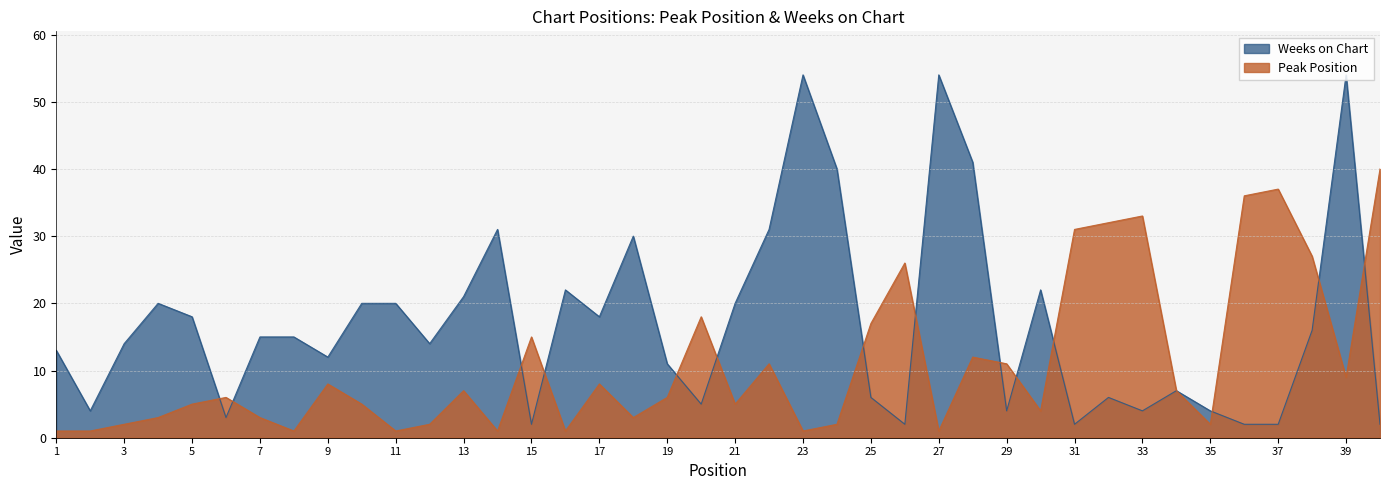

Which series has the largest total across all categories?

Weeks on Chart